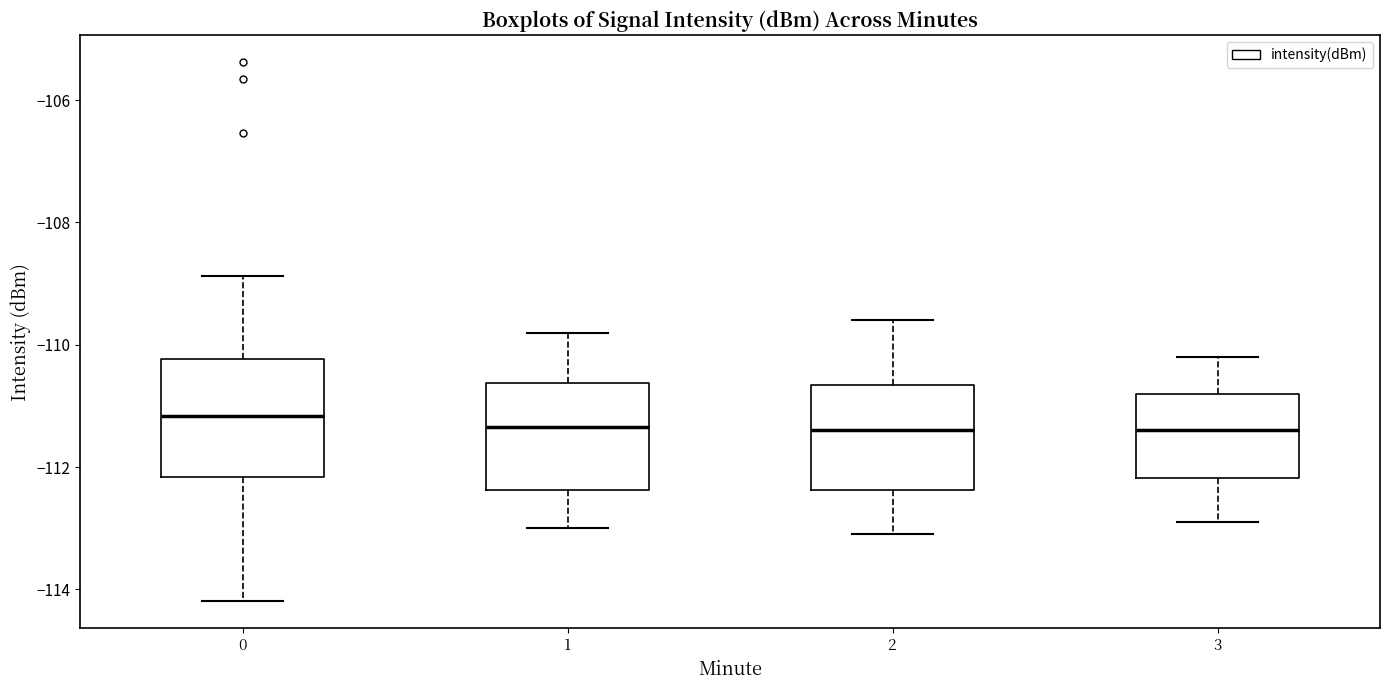

Reading left to right, read every box against the y-axis: the position of its median line, the range the box covers, and the ends of its whiskers. The values are not printed on the chart, so give them approximately, as read against the axis.

0: median -111.2, box -112.2 to -110.2, whiskers -114.2 to -108.8
1: median -111.4, box -112.4 to -110.6, whiskers -113.0 to -109.8
2: median -111.4, box -112.4 to -110.6, whiskers -113.0 to -109.6
3: median -111.4, box -112.2 to -110.8, whiskers -112.8 to -110.2